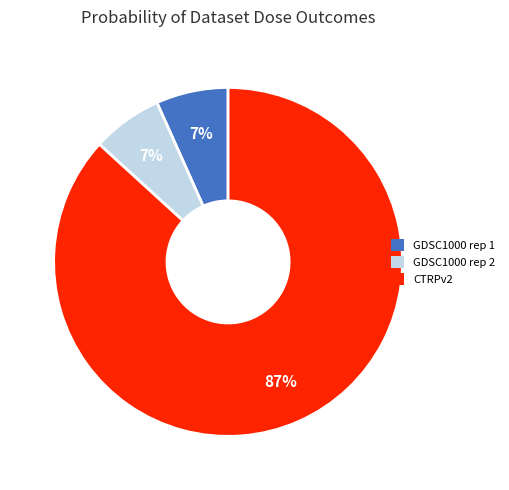

Combined, do GDSC1000 rep 2 and CTRPv2 account for over 50%?

Yes